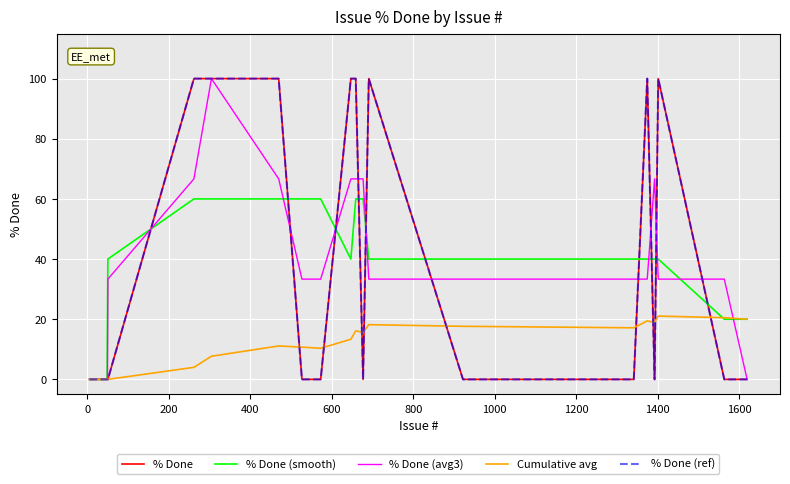

Does the chart have visible grid lines?

Yes